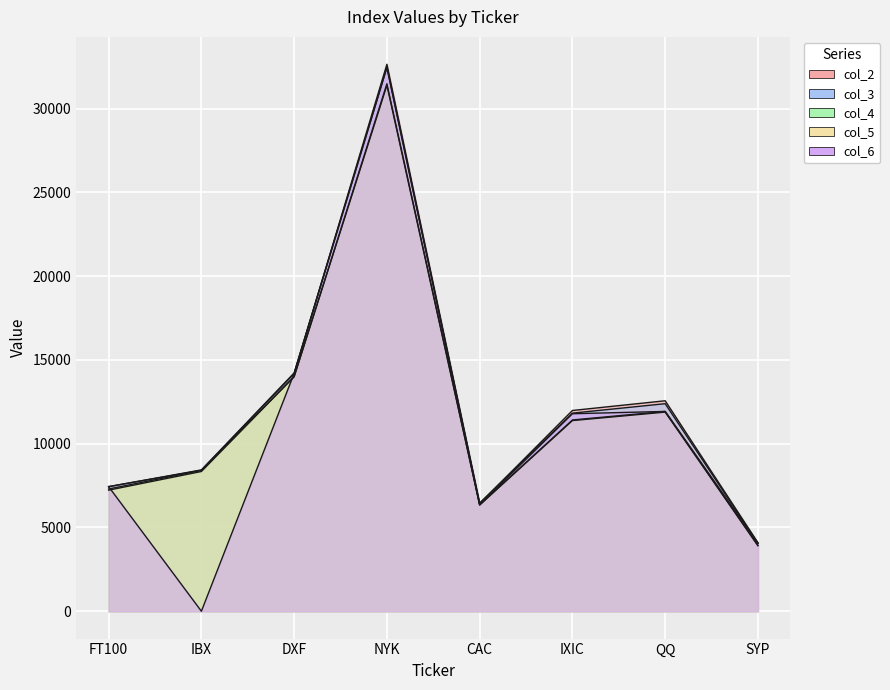

At how many categories does at least one series exceed 7122?

6